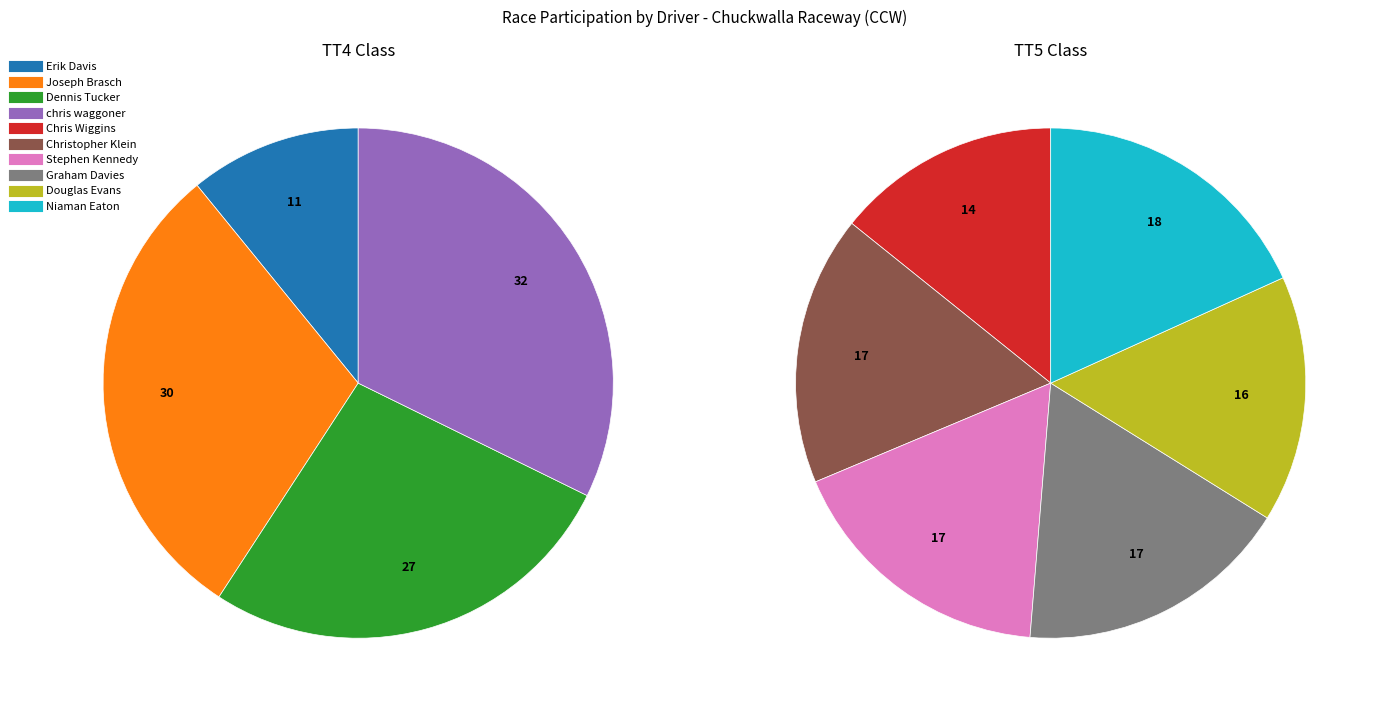

How many segments does this pie chart have?

10